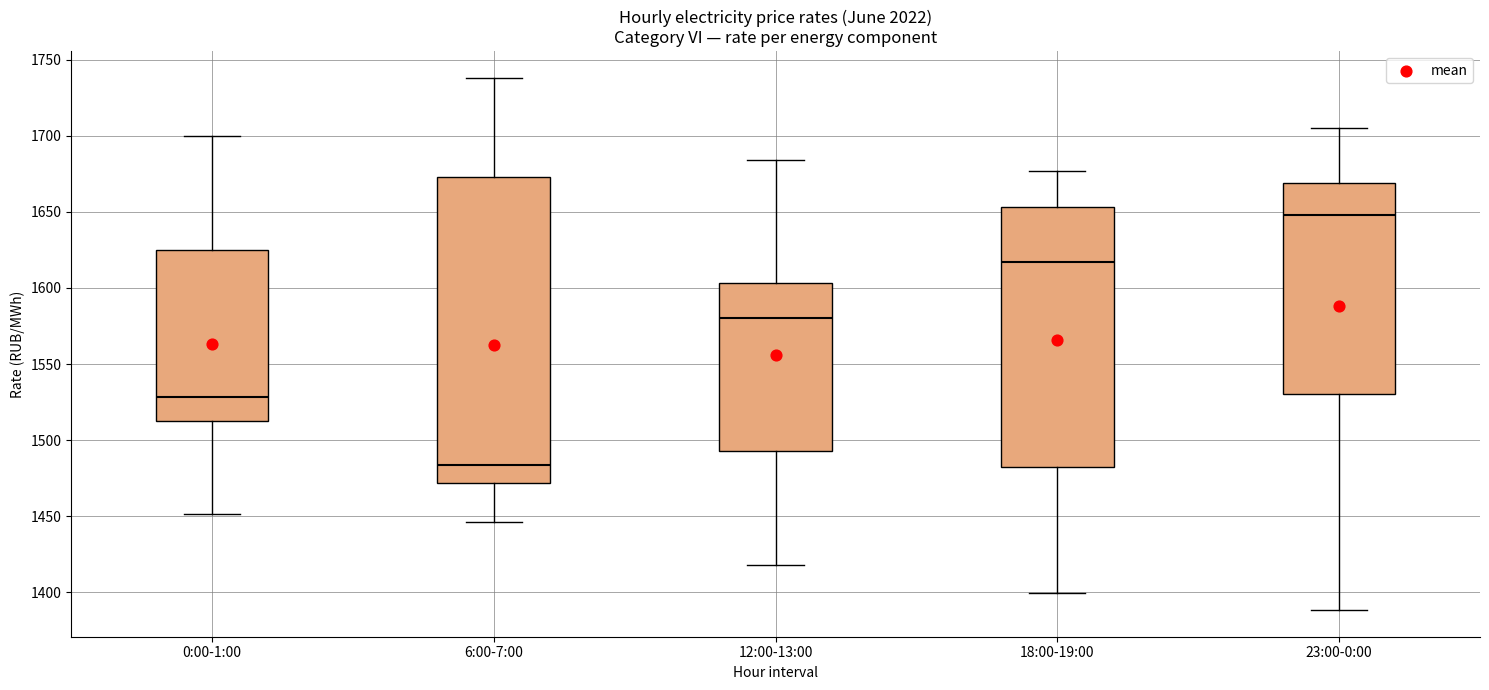

Which box has the highest median line?

23:00-0:00